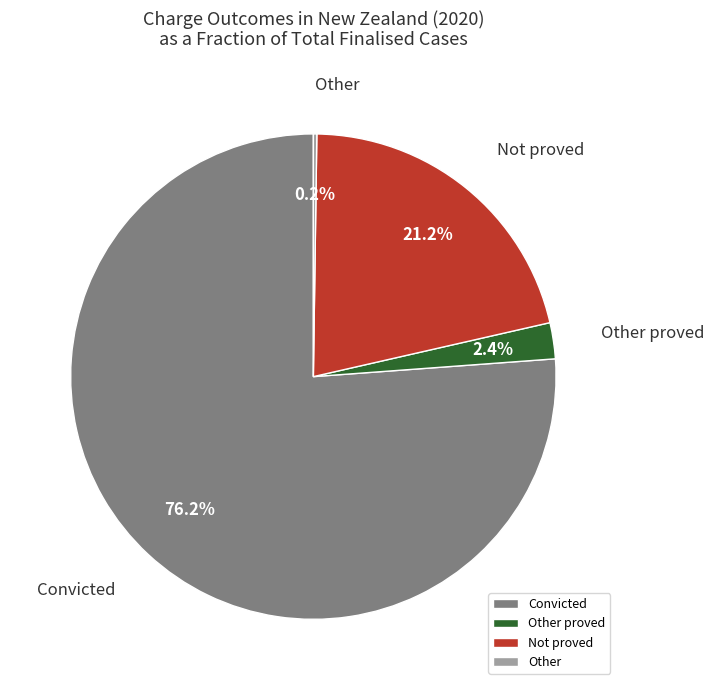

What is the ratio of the value at Not proved to the value at Convicted?

0.3